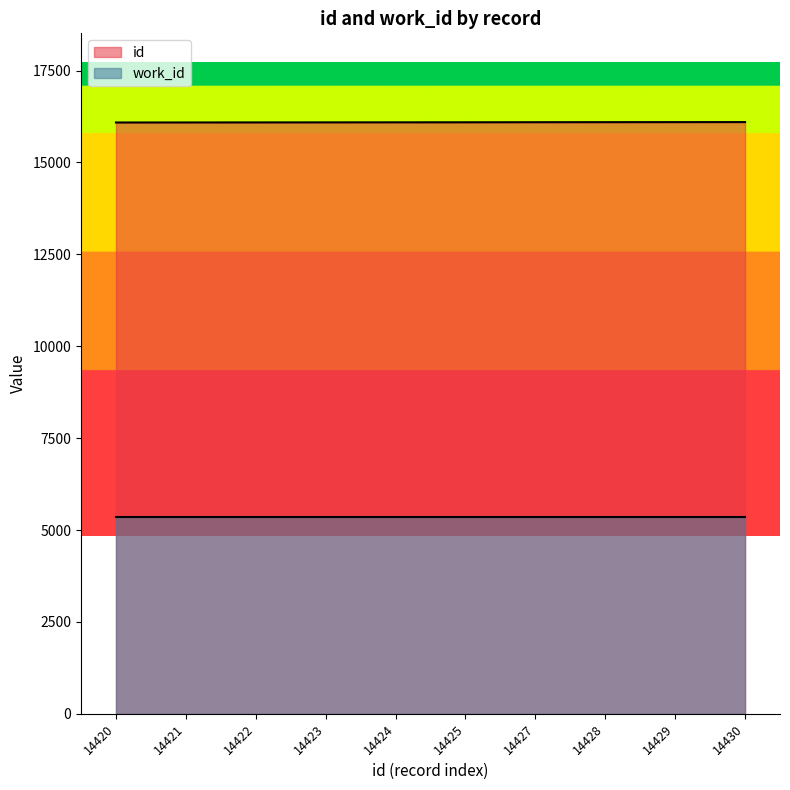

Reading left to right, extract all data points from this chart.

16086.8	16088.0	16089.1	16090.2	16091.3	16092.4	16094.7	16095.8	16096.9	16098.0